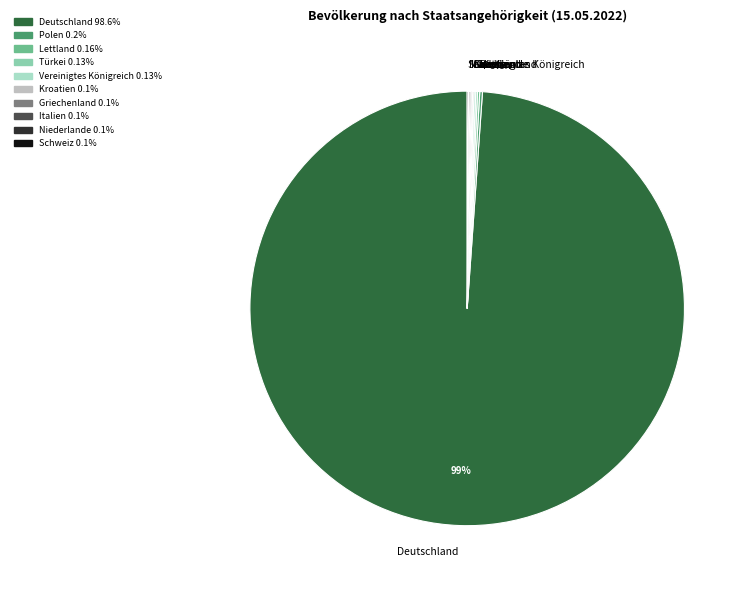

Which slice is the largest?

Deutschland